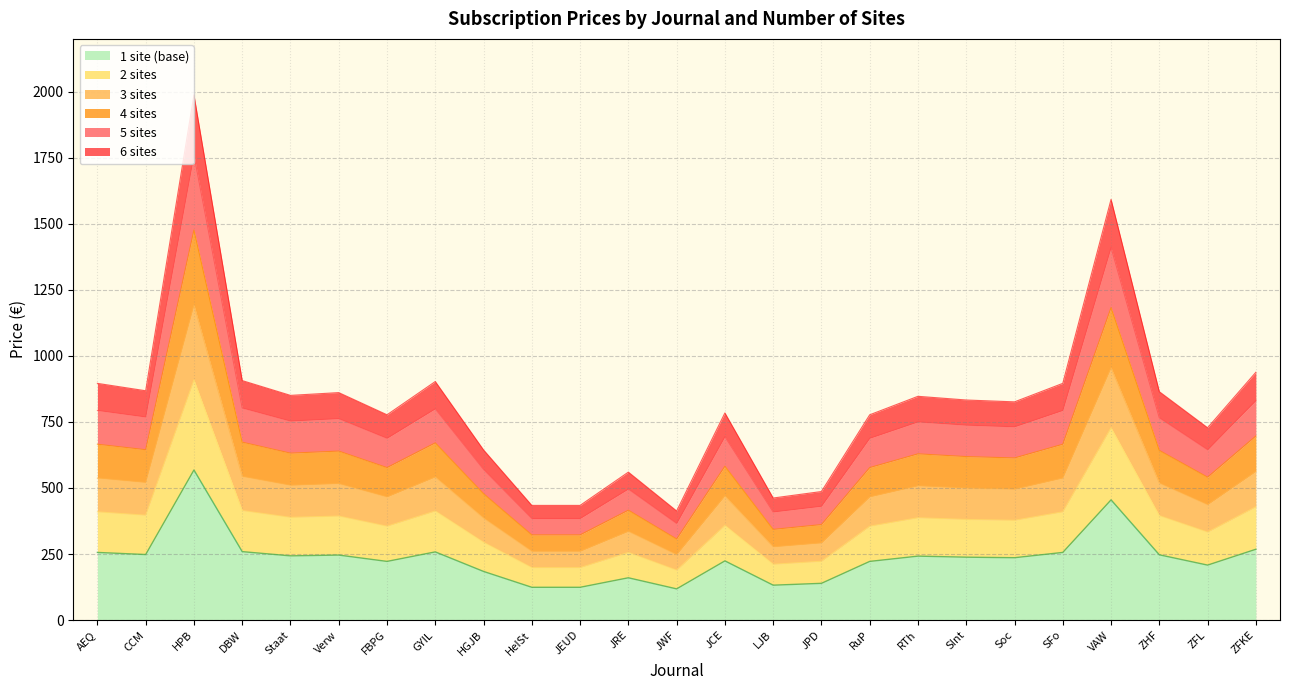

Does the chart have visible grid lines?

Yes